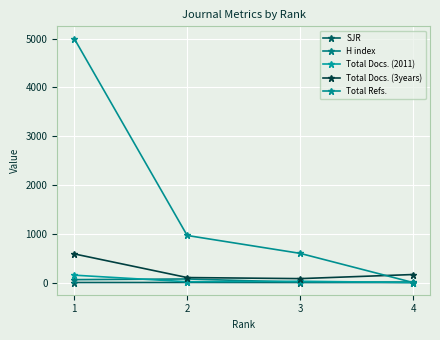

What is the difference between the highest and lowest values at 4?

164.0